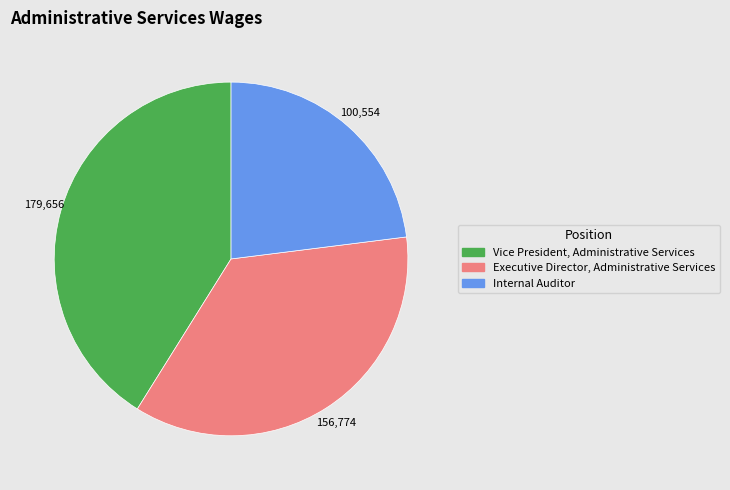

True or false: Executive Director, Administrative Services accounts for 36% of the total.

True